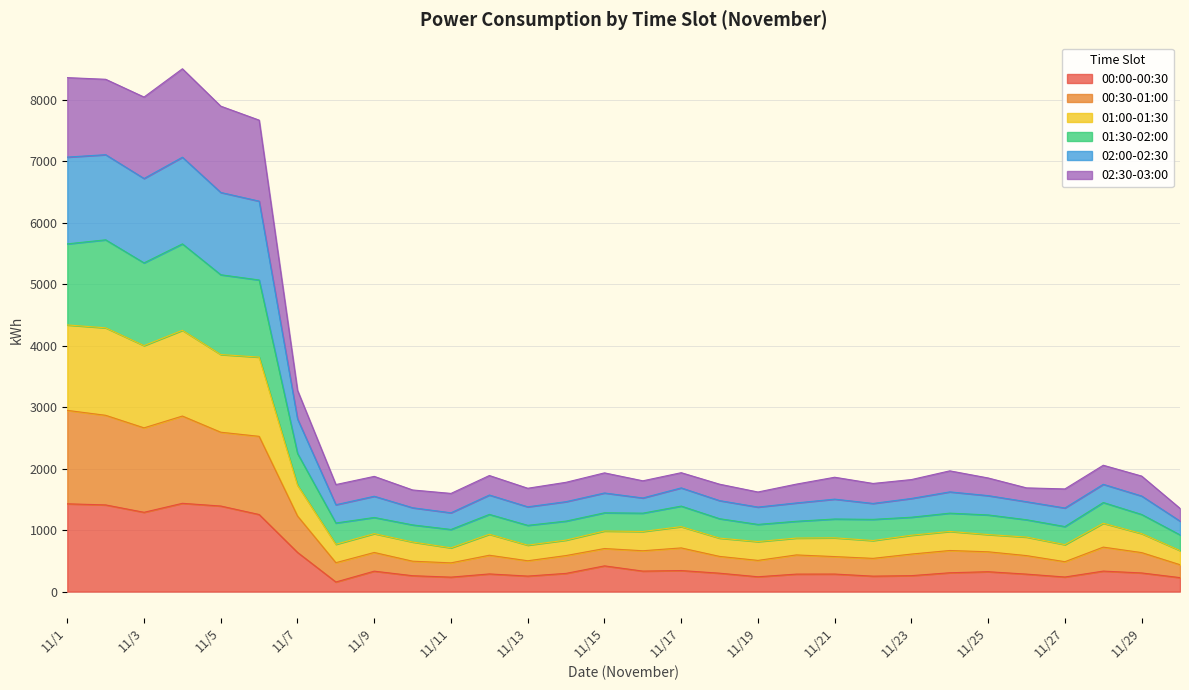

Count the number of categories in the chart.

30